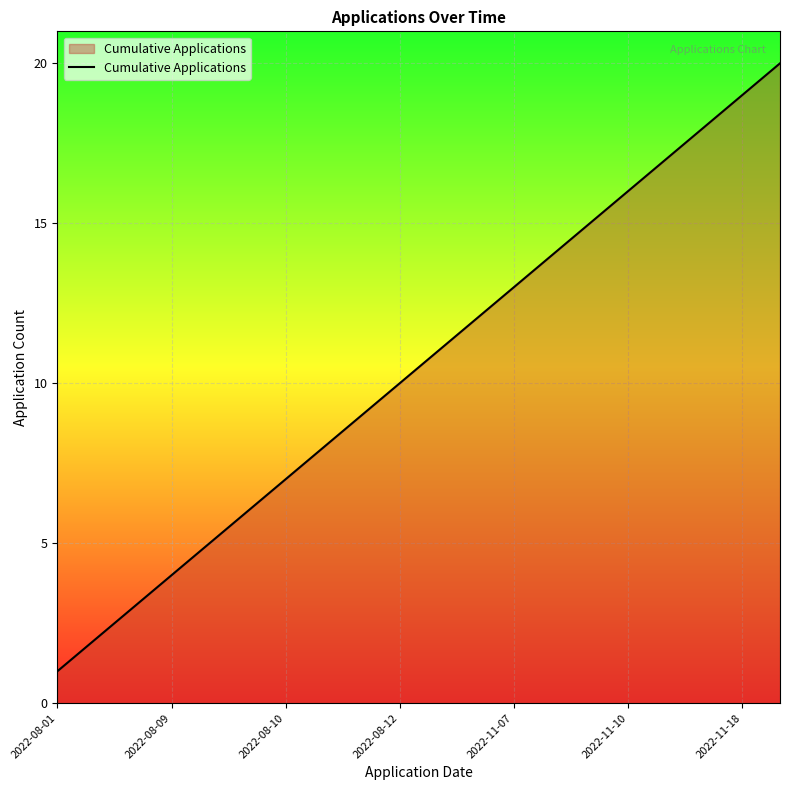

What is the difference between the second highest and second lowest values?

17